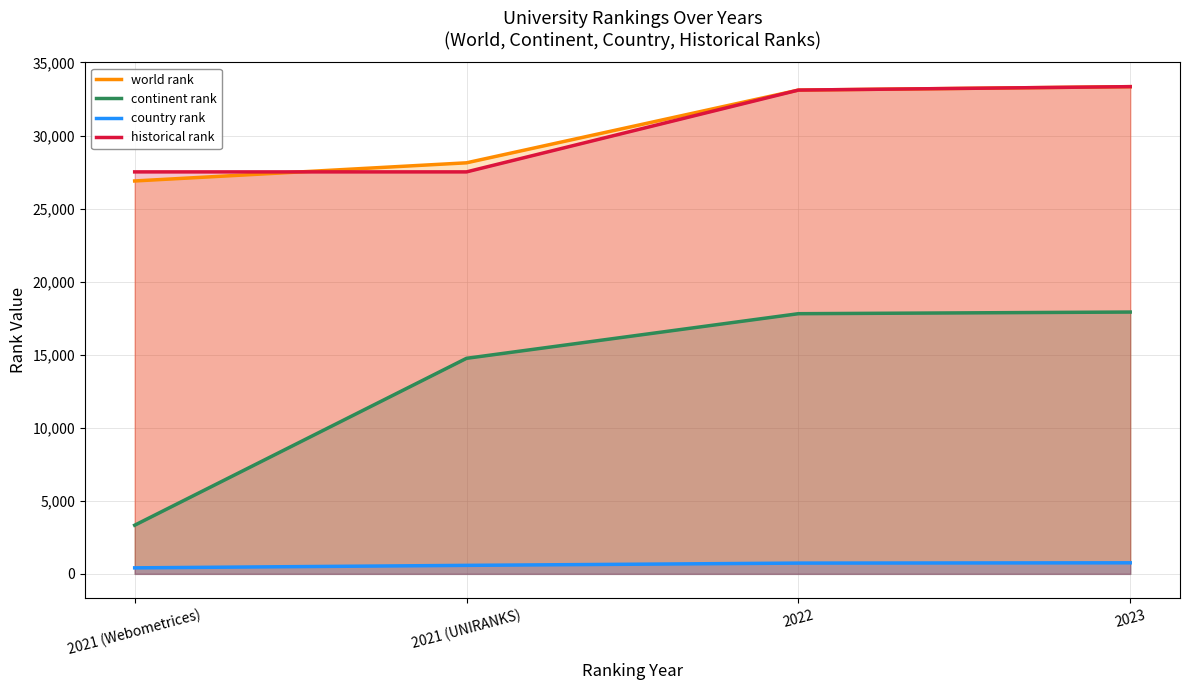

Reading right to left, extract all data points from this chart.

world rank: 2023=33343	2022=33108	2021 (UNIRANKS)=28131	2021 (Webometrices)=26889
continent rank: 2023=17918	2022=17805	2021 (UNIRANKS)=14752	2021 (Webometrices)=3330
country rank: 2023=757	2022=737	2021 (UNIRANKS)=582	2021 (Webometrices)=412
historical rank: 2023=33343	2022=33108	2021 (UNIRANKS)=27510	2021 (Webometrices)=27510